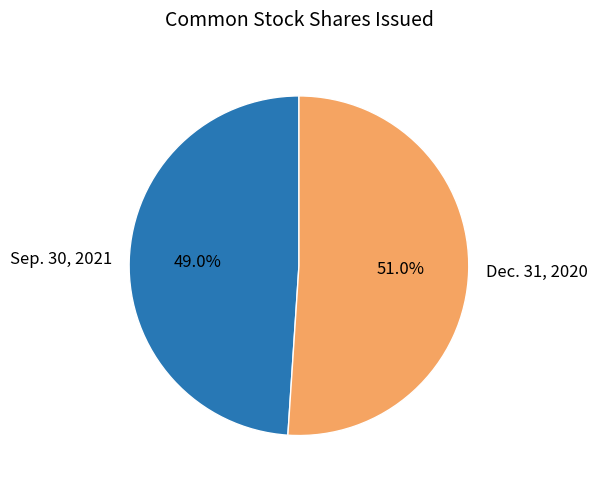

What is the majority slice?

Dec. 31, 2020